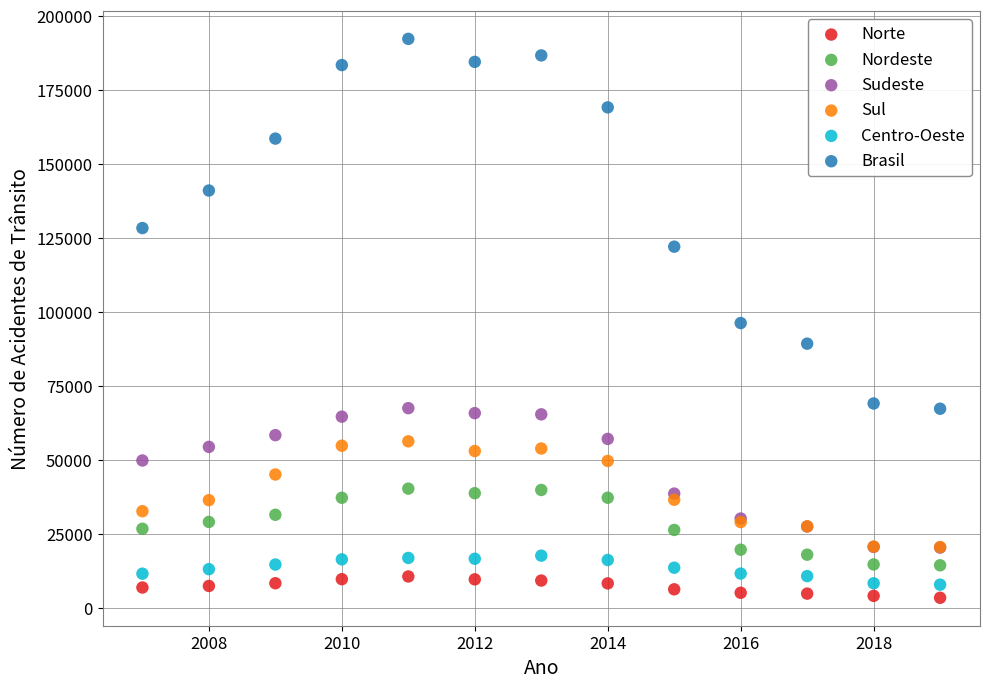

Which series contains the lowest Y value?

Norte